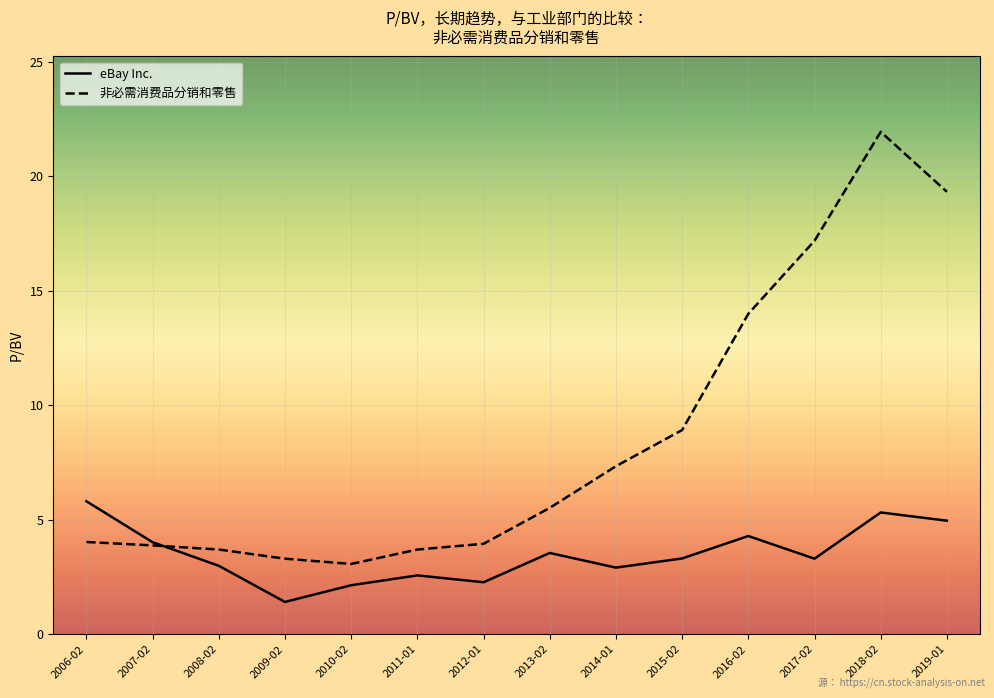

Does the chart display data point markers on the line(s)?

No